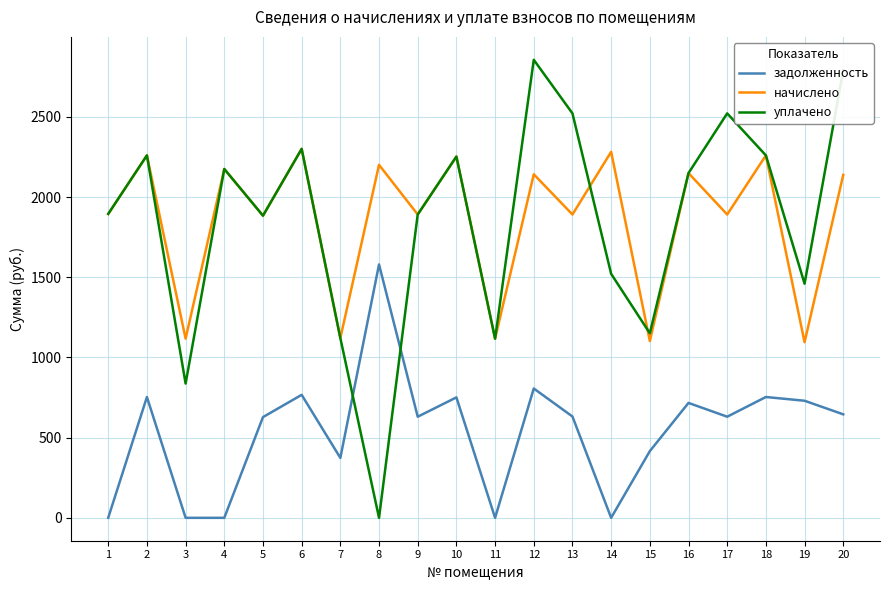

In начислено, how many points are lower than both neighbors (excluding endpoints)?

9